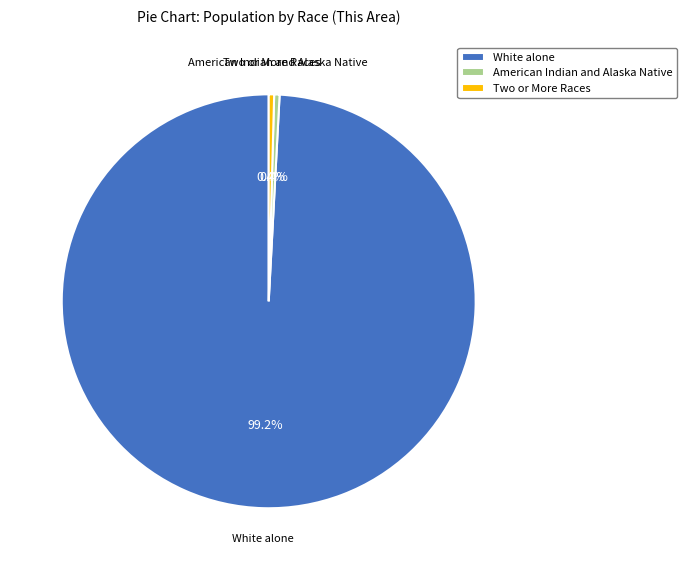

How many segments does this pie chart have?

3